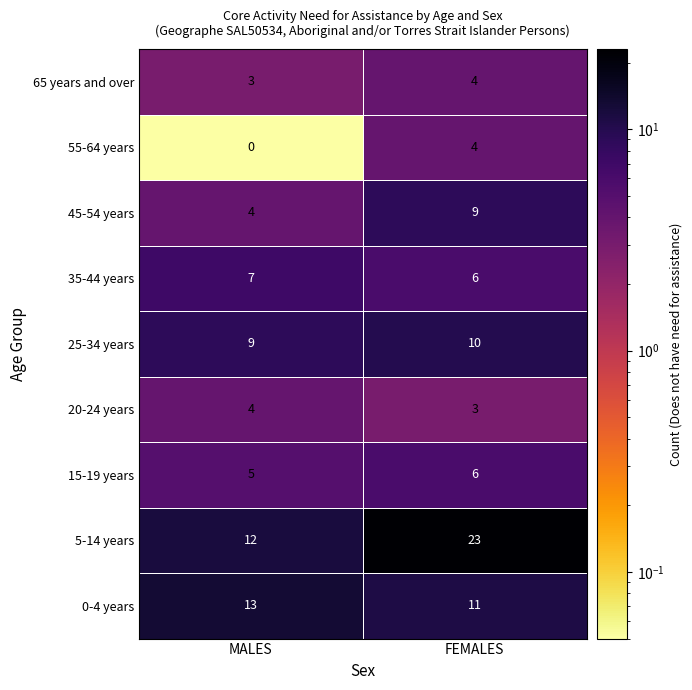

The value of 20-24 years at FEMALES is 4. True or false?

False